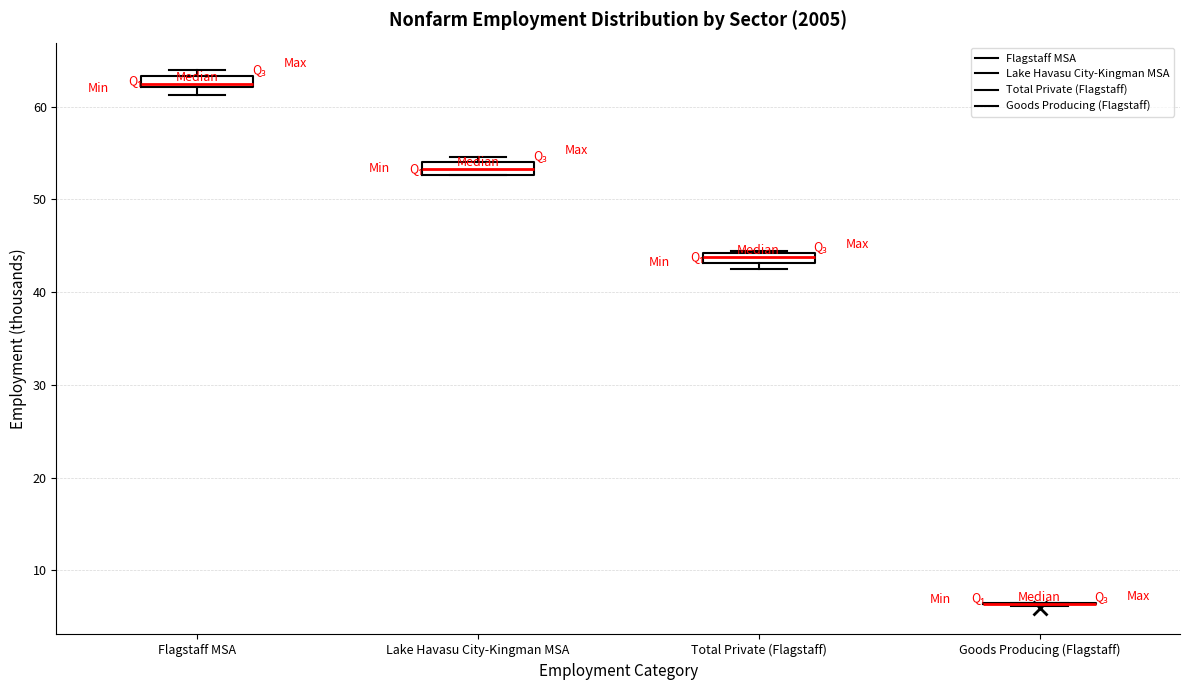

Where is the lower edge of the box for Lake Havasu City-Kingman MSA on the y-axis? The values are not printed on the chart, so give them approximately, as read against the axis.

53